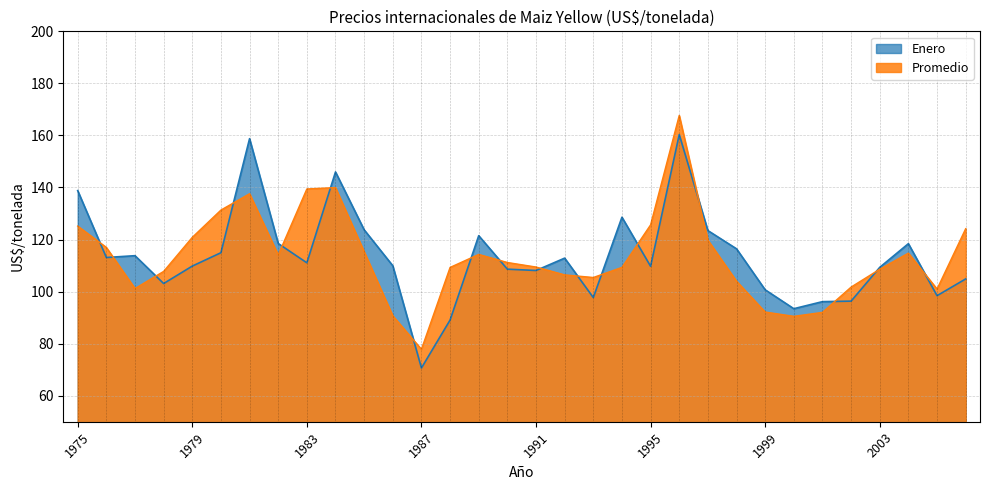

True or false: Enero has a value of 113.1 at 1976.

True